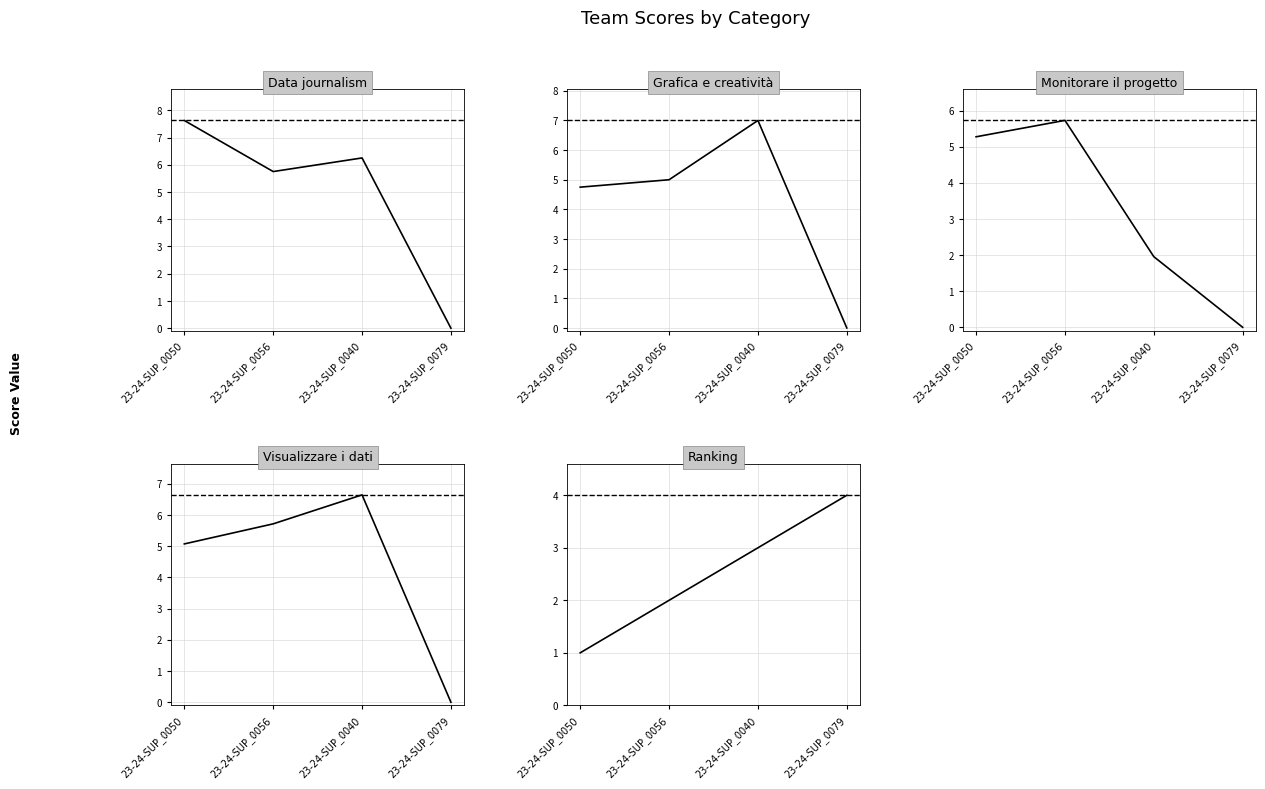

What is the sum of the Ranking values at 23-24-SUP_0050 and 23-24-SUP_0040?

4.0